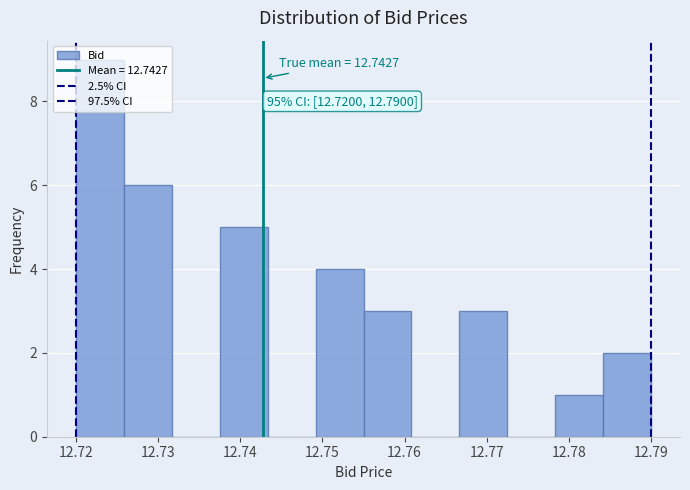

Which range on the x-axis has the tallest bar?

12.720 to 12.726